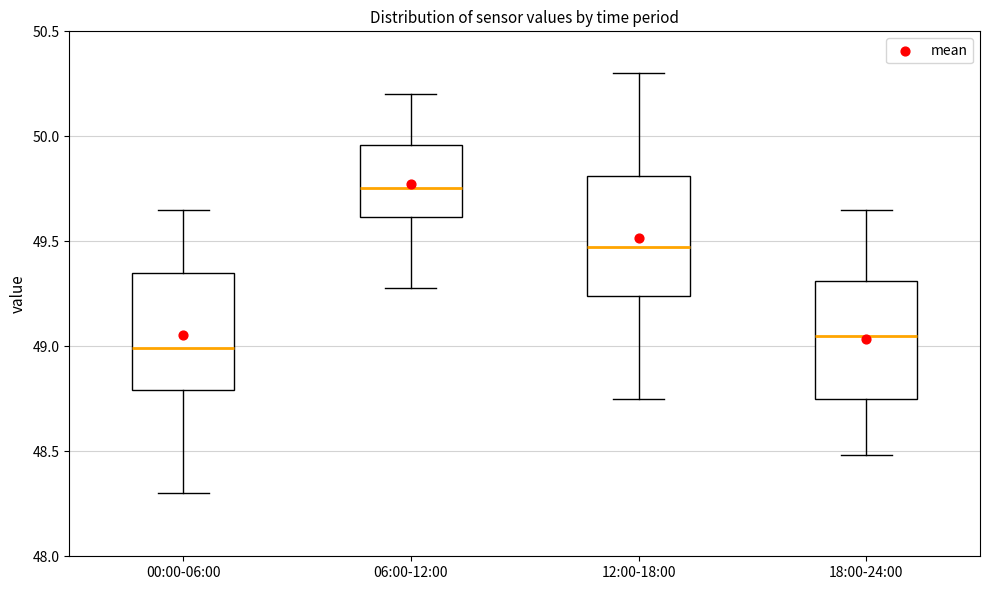

Which box's median line is the highest?

06:00-12:00